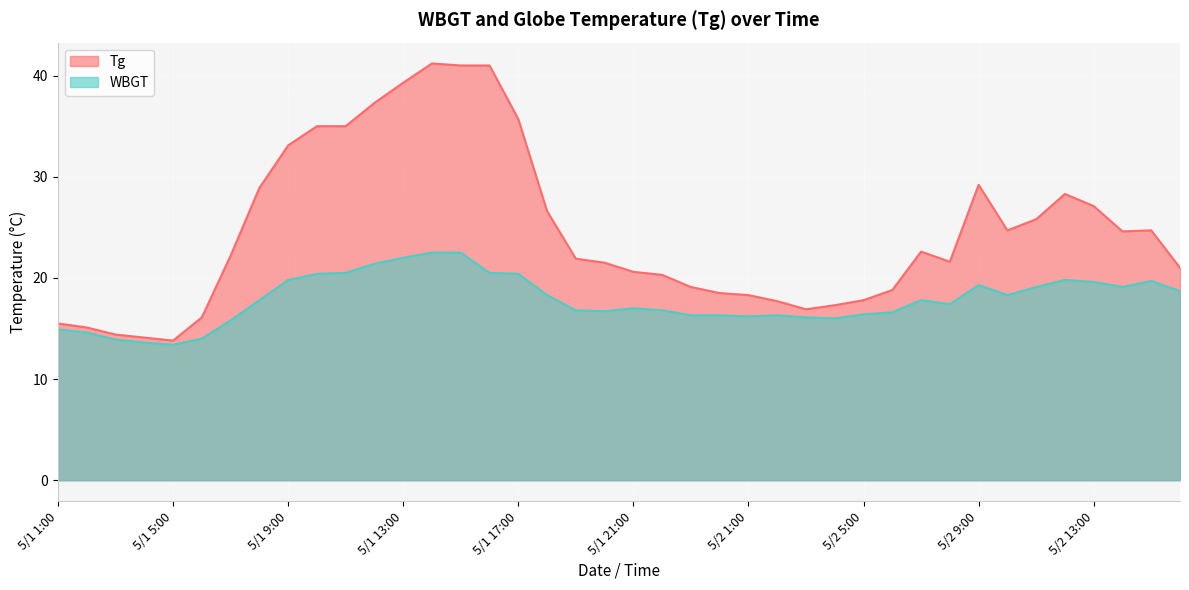

True or false: WBGT and Tg intersect in this chart.

False